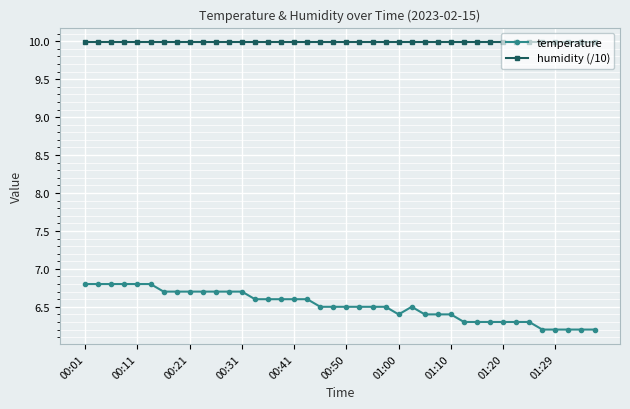

List the series in order of their overall mean, highest first.

humidity (/10), temperature